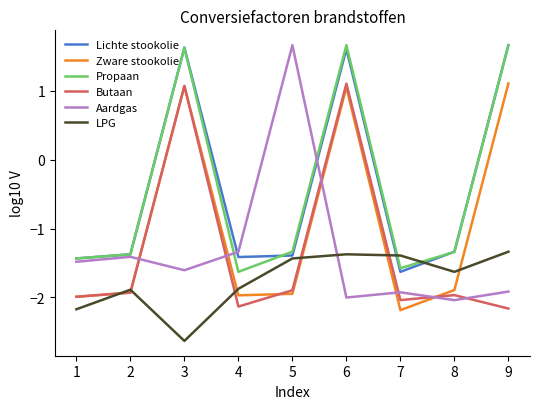

Which series has the largest range (max minus min)?

Aardgas